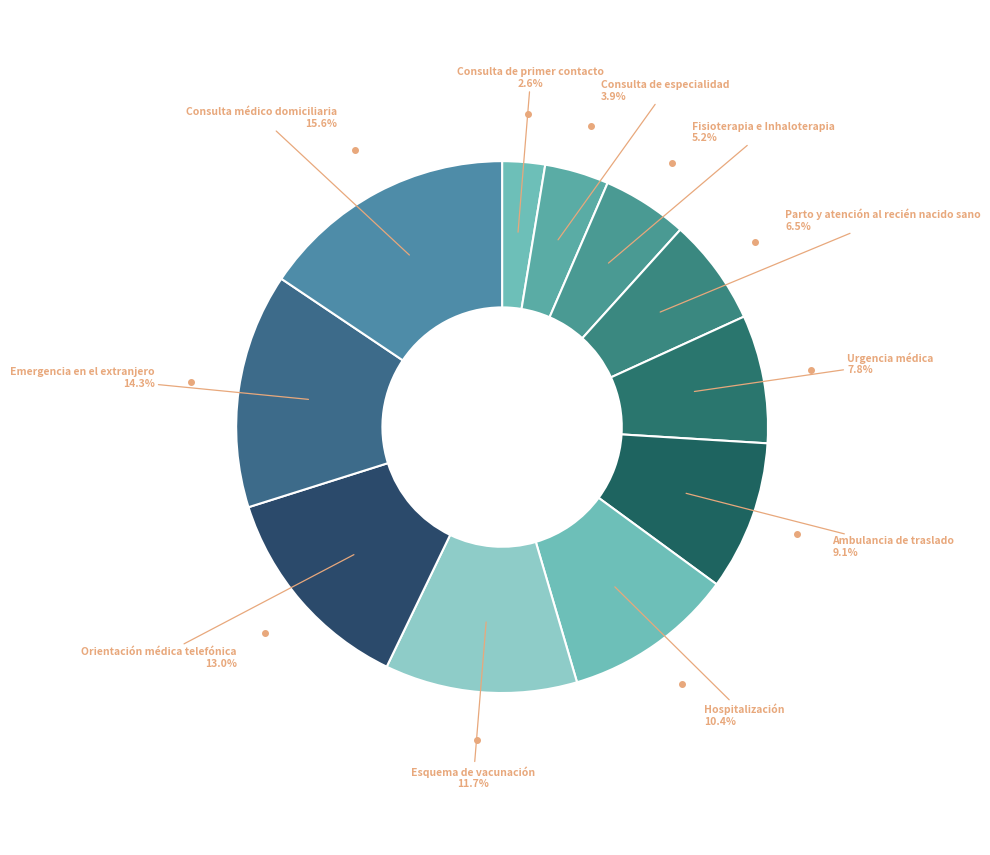

How many slices are in this pie chart?

11